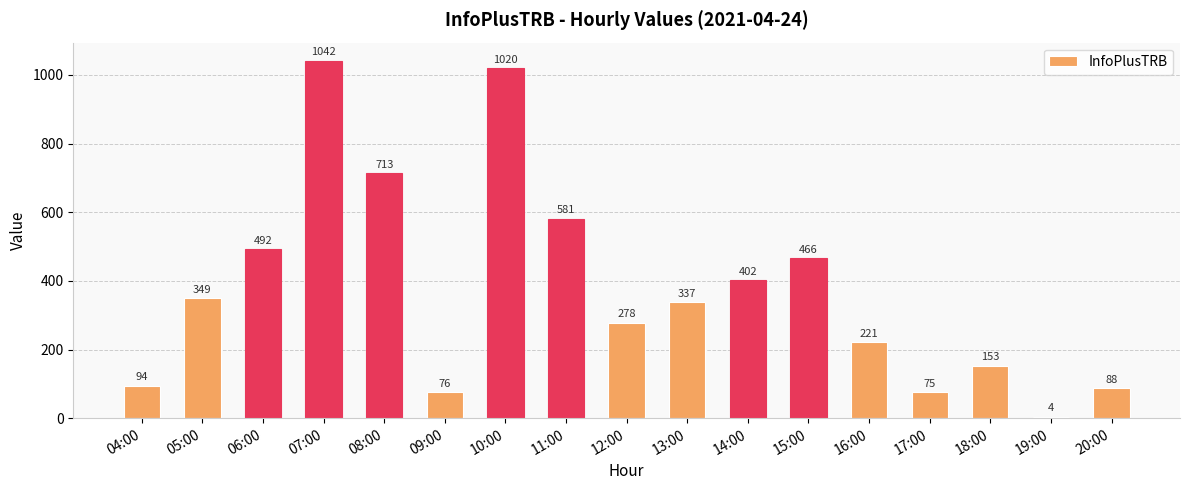

Reading left to right, extract all data points from this chart.

94	349	492	1042	713	76	1020	581	278	337	402	466	221	75	153	4	88